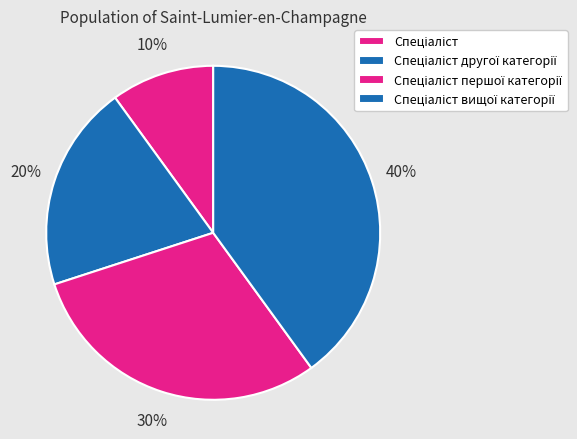

How many segments does this pie chart have?

4